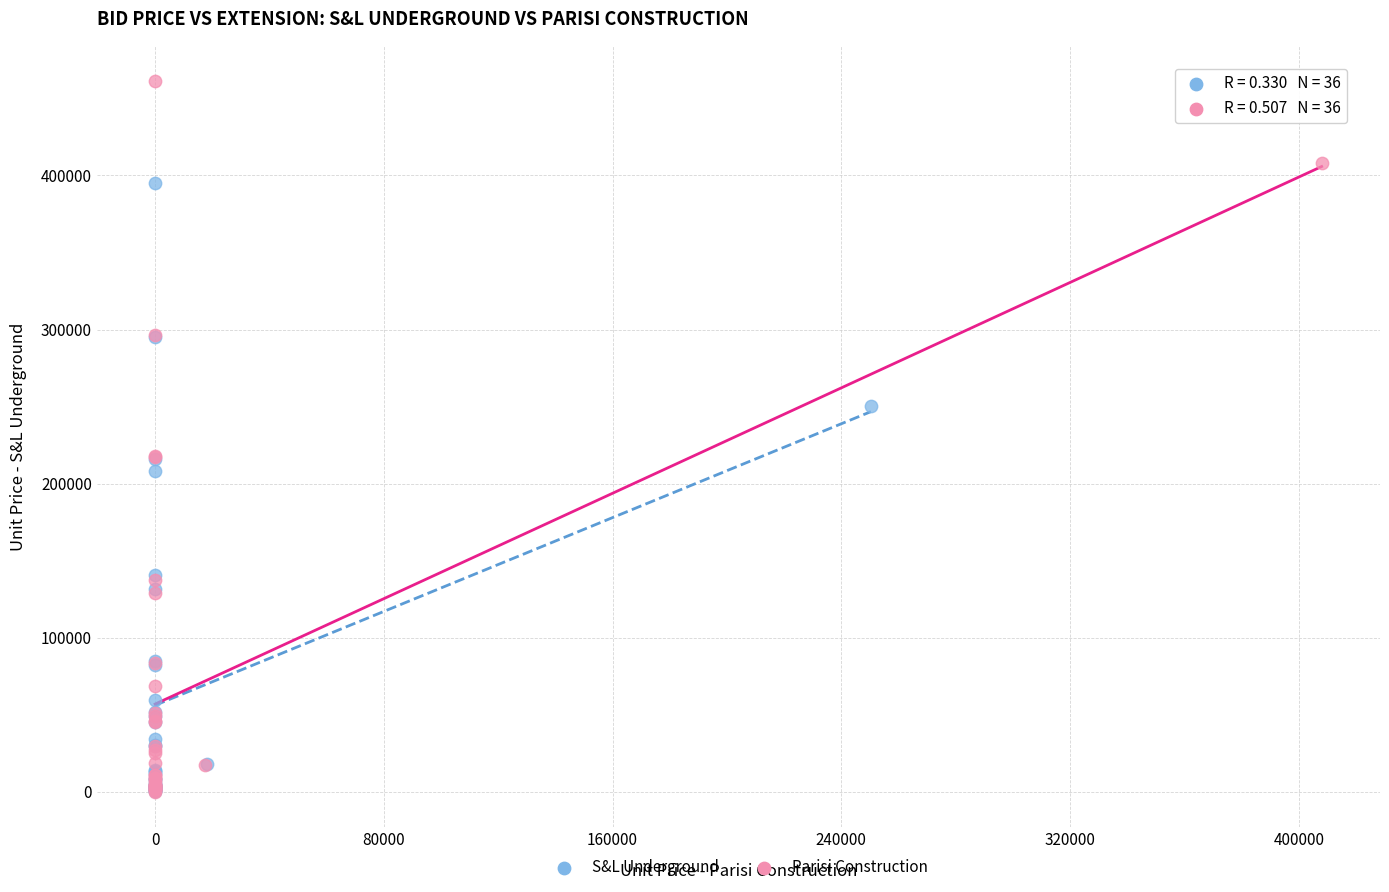

Which series contains the highest Y value?

Parisi Construction